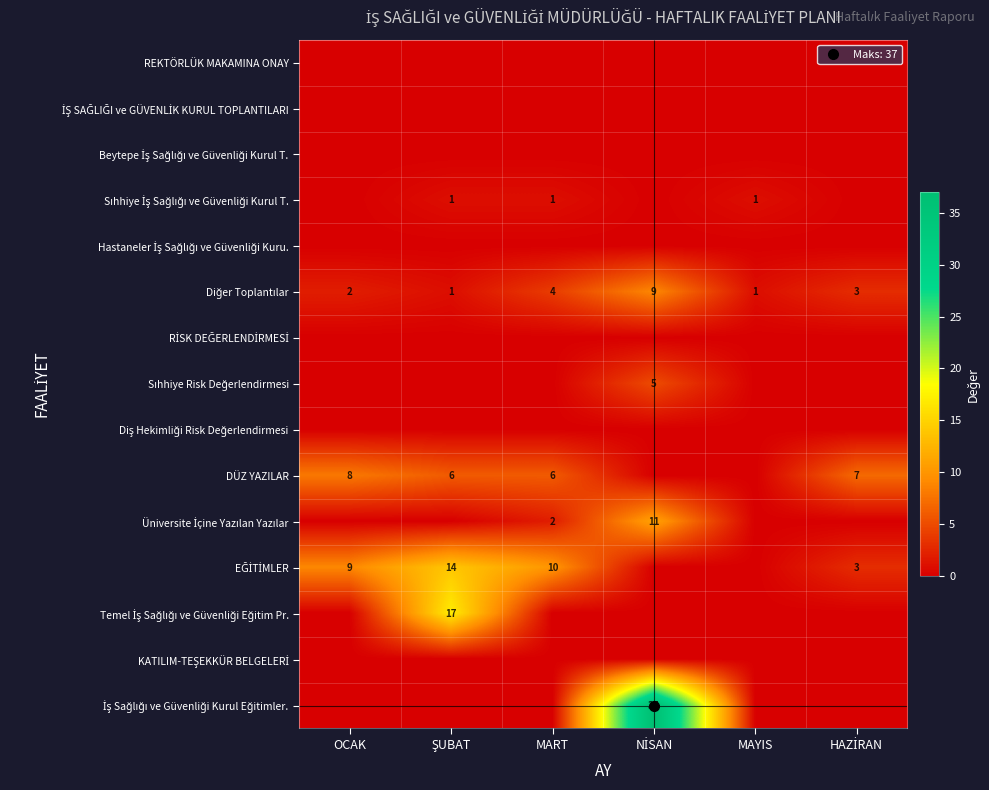

At which label does Üniversite İçine Yazılan Yazılar reach its peak?

NİSAN